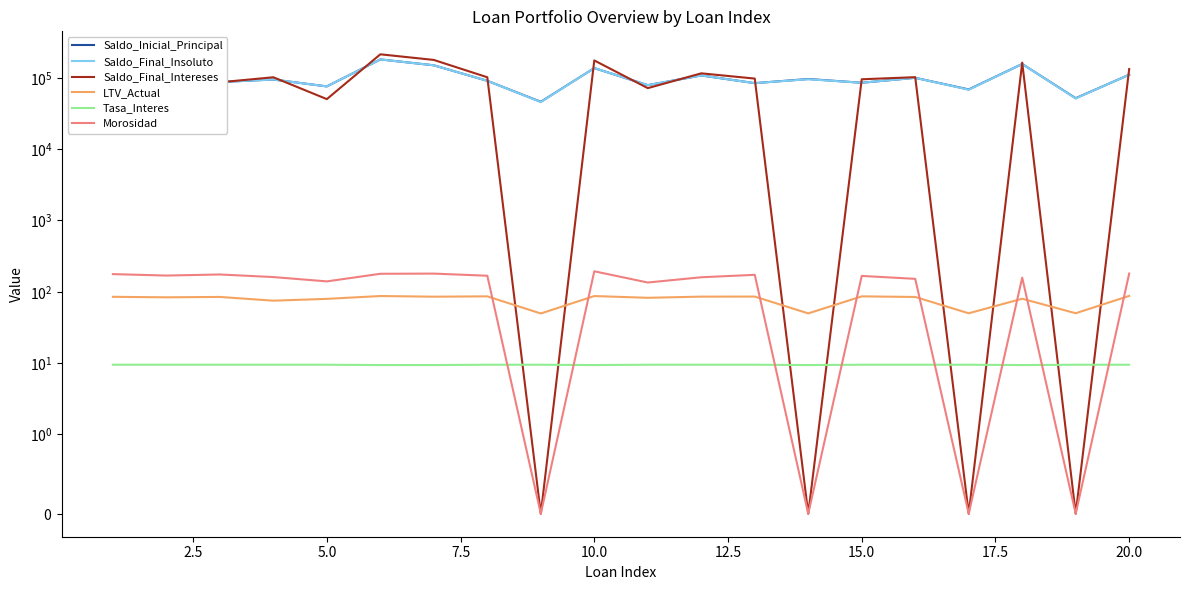

True or false: Tasa_Interes and Saldo_Inicial_Principal intersect in this chart.

False